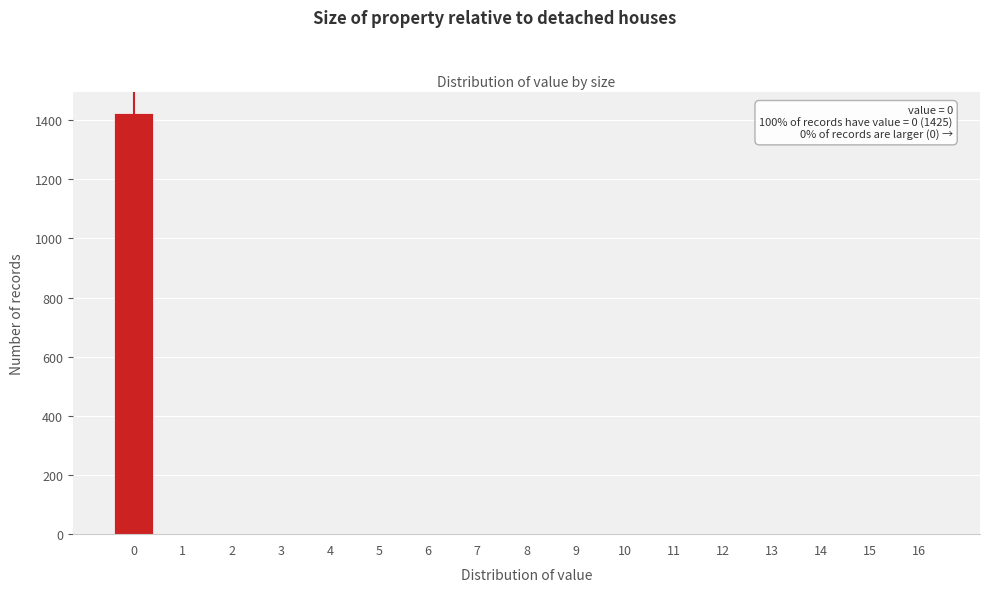

Reading left to right, list all the values displayed in this chart.

0=1425	1=0	2=0	3=0	4=0	5=0	6=0	7=0	8=0	9=0	10=0	11=0	12=0	13=0	14=0	15=0	16=0